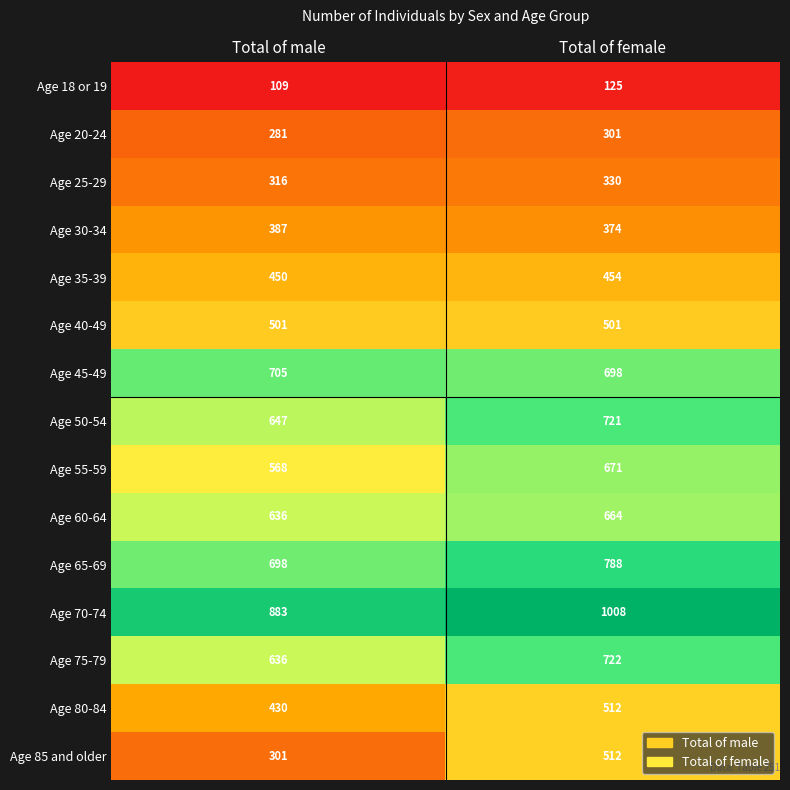

Is it true that Age 55-59 equals 1091 at Total of female?

False